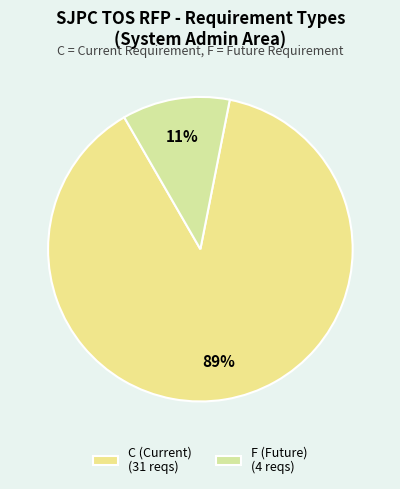

Does C (Current) account for over 50% of the chart?

Yes